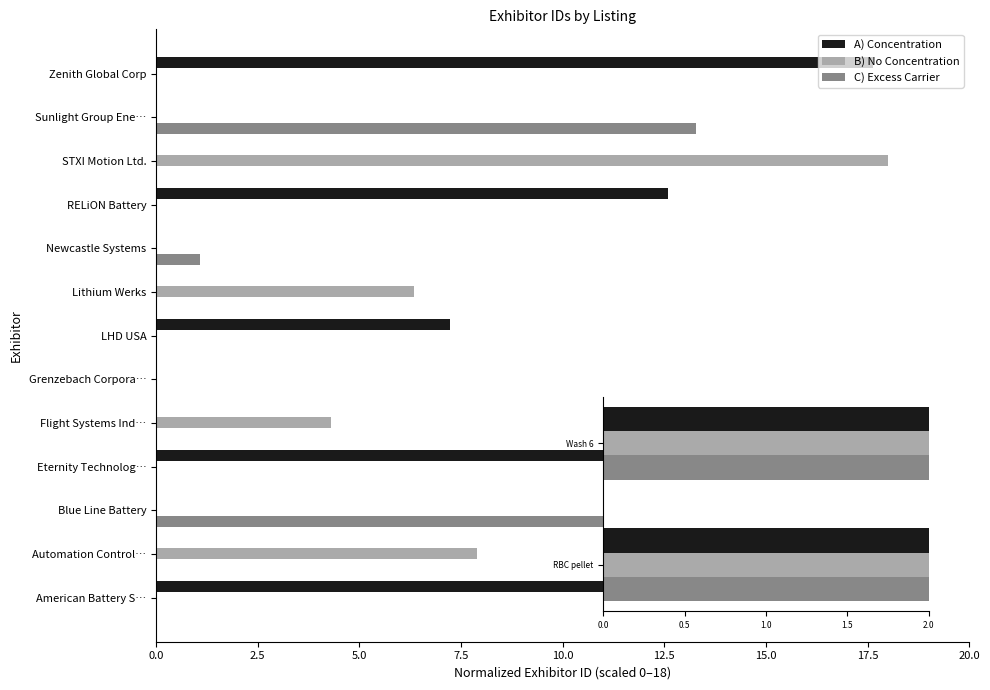

Count the number of categories in the chart.

13